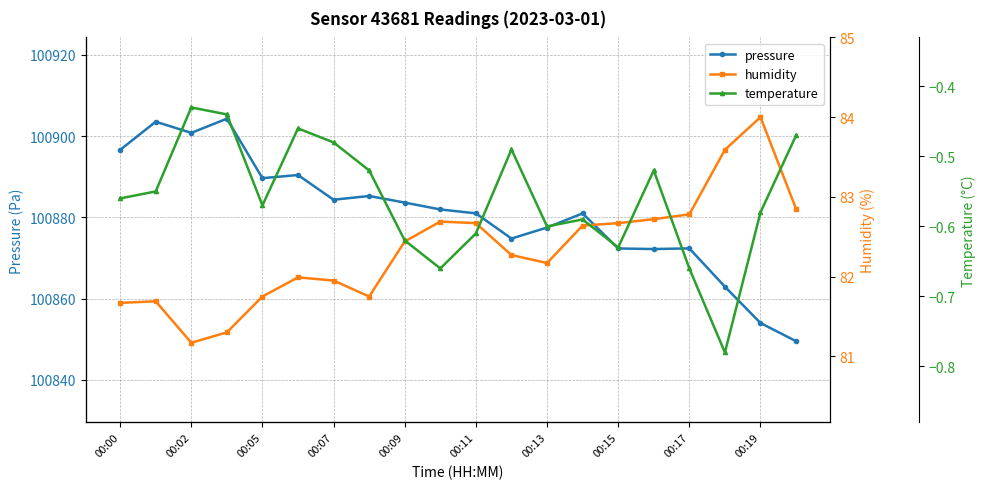

Where is the first local minimum for pressure?

00:02